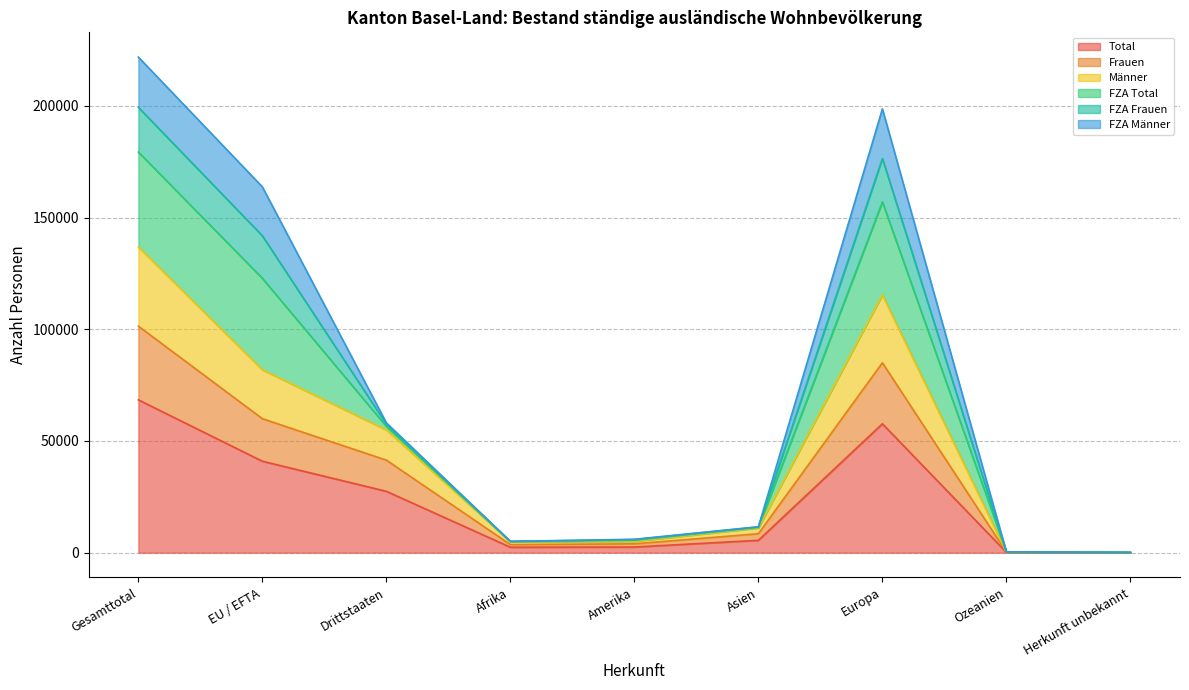

List the labels in order of Frauen value, largest first.

Gesamttotal, Europa, EU / EFTA, Drittstaaten, Asien, Amerika, Afrika, Ozeanien, Herkunft unbekannt